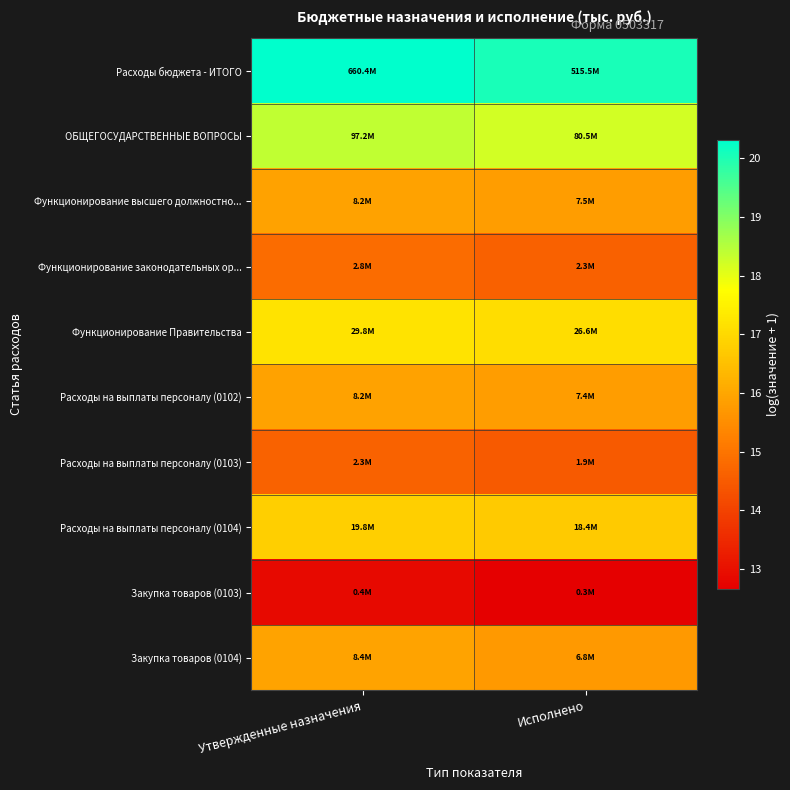

What is the difference between the highest and lowest values at Исполнено?

7.4